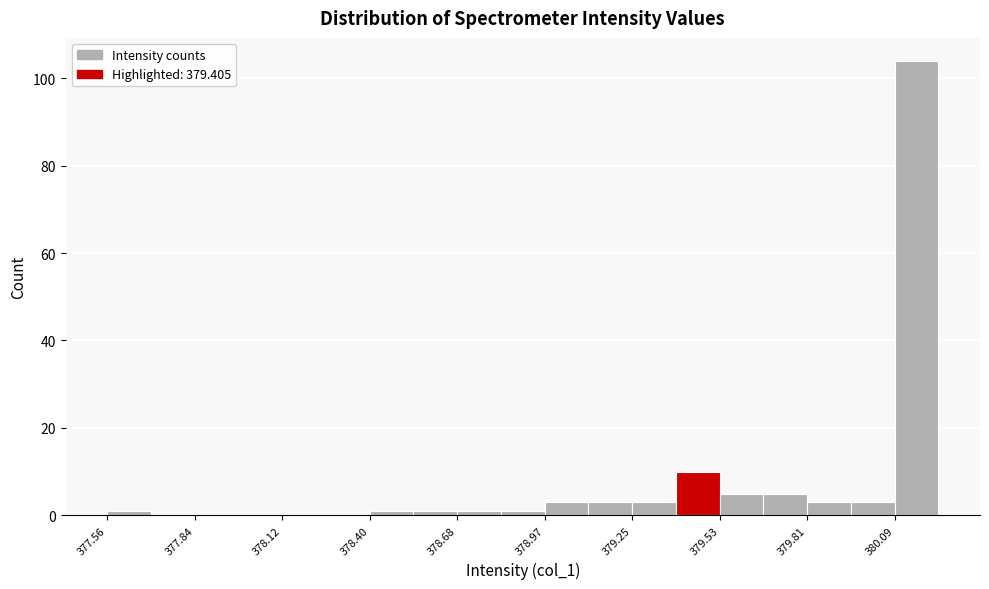

Around what value on the x-axis is the tallest bar? Give the approximate position of its centre, as read against the axis.

380.15